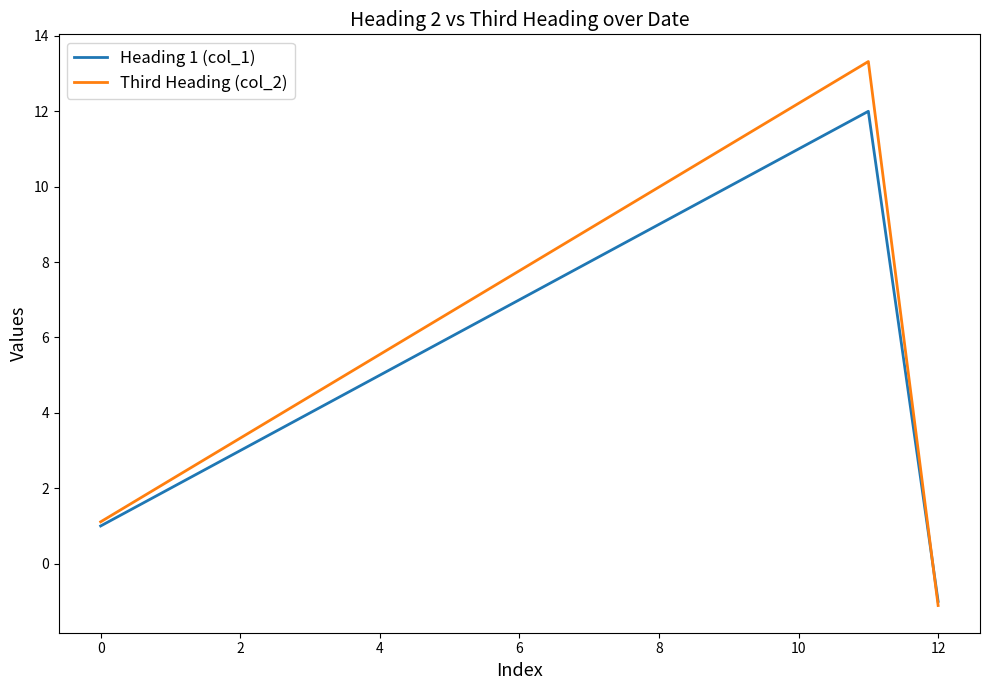

What is the sum of all Third Heading (col_2) values?

85.5